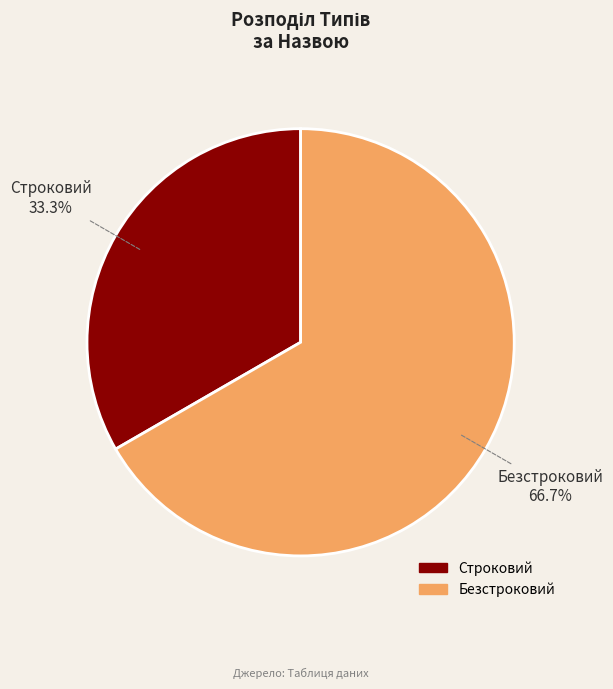

Does any single category account for the majority?

Yes